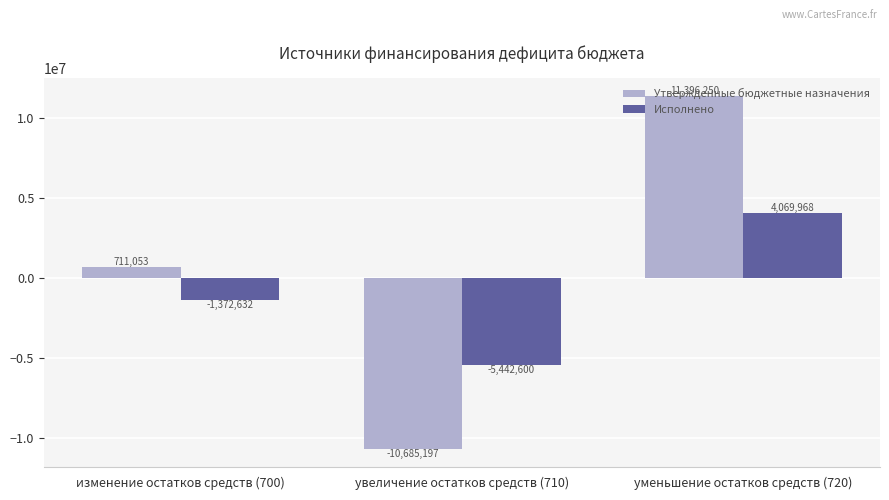

What are all the series names shown in the legend?

Утвержденные бюджетные назначения, Исполнено